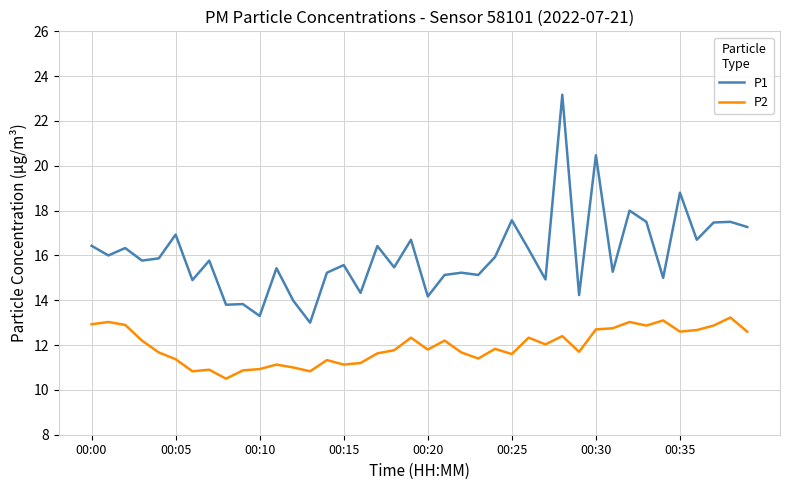

Which series has the largest total across all categories?

P1